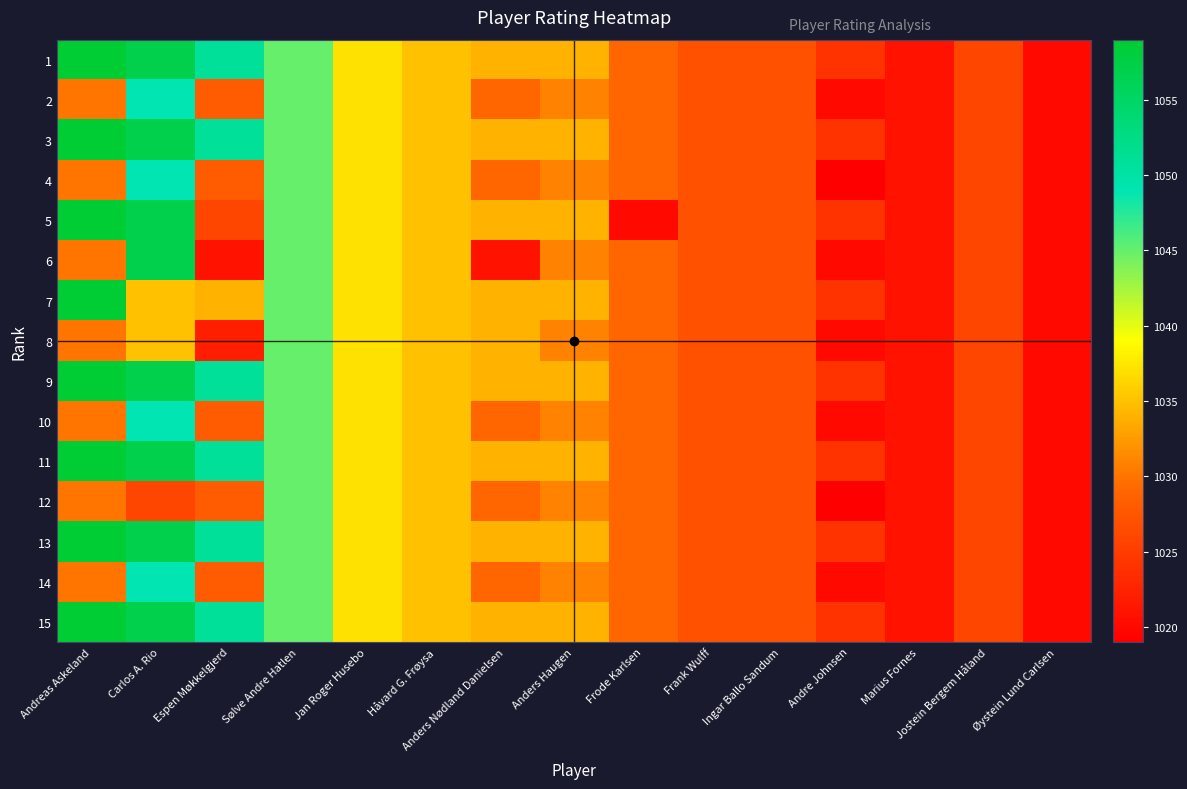

Reading left to right, extract all data points from this chart.

1: Andreas Askeland=1059	Carlos A. Rio=1057	Espen Møkkelgjerd=1051	Sølve Andre Hatlen=1045	Jan Roger Husebo=1037	Håvard G. Frøysa=1035	Anders Nødland Danielsen=1034	Anders Haugen=1034	Frode Karlsen=1029	Frank Wulff=1027	Ingar Ballo Sandum=1027	Andre Johnsen=1024	Marius Fornes=1021	Jostein Bergem Håland=1026	Øystein Lund Carlsen=1020
2: Andreas Askeland=1030	Carlos A. Rio=1049	Espen Møkkelgjerd=1028	Sølve Andre Hatlen=1045	Jan Roger Husebo=1037	Håvard G. Frøysa=1035	Anders Nødland Danielsen=1029	Anders Haugen=1031	Frode Karlsen=1029	Frank Wulff=1027	Ingar Ballo Sandum=1027	Andre Johnsen=1020	Marius Fornes=1021	Jostein Bergem Håland=1026	Øystein Lund Carlsen=1020
3: Andreas Askeland=1059	Carlos A. Rio=1057	Espen Møkkelgjerd=1051	Sølve Andre Hatlen=1045	Jan Roger Husebo=1037	Håvard G. Frøysa=1035	Anders Nødland Danielsen=1034	Anders Haugen=1034	Frode Karlsen=1029	Frank Wulff=1027	Ingar Ballo Sandum=1027	Andre Johnsen=1024	Marius Fornes=1021	Jostein Bergem Håland=1026	Øystein Lund Carlsen=1020
4: Andreas Askeland=1030	Carlos A. Rio=1049	Espen Møkkelgjerd=1028	Sølve Andre Hatlen=1045	Jan Roger Husebo=1037	Håvard G. Frøysa=1035	Anders Nødland Danielsen=1029	Anders Haugen=1031	Frode Karlsen=1029	Frank Wulff=1027	Ingar Ballo Sandum=1027	Andre Johnsen=1019	Marius Fornes=1021	Jostein Bergem Håland=1026	Øystein Lund Carlsen=1020
5: Andreas Askeland=1059	Carlos A. Rio=1057	Espen Møkkelgjerd=1026	Sølve Andre Hatlen=1045	Jan Roger Husebo=1037	Håvard G. Frøysa=1035	Anders Nødland Danielsen=1034	Anders Haugen=1034	Frode Karlsen=1020	Frank Wulff=1027	Ingar Ballo Sandum=1027	Andre Johnsen=1024	Marius Fornes=1021	Jostein Bergem Håland=1026	Øystein Lund Carlsen=1020
6: Andreas Askeland=1030	Carlos A. Rio=1057	Espen Møkkelgjerd=1021	Sølve Andre Hatlen=1045	Jan Roger Husebo=1037	Håvard G. Frøysa=1035	Anders Nødland Danielsen=1021	Anders Haugen=1031	Frode Karlsen=1029	Frank Wulff=1027	Ingar Ballo Sandum=1027	Andre Johnsen=1020	Marius Fornes=1021	Jostein Bergem Håland=1026	Øystein Lund Carlsen=1020
7: Andreas Askeland=1059	Carlos A. Rio=1035	Espen Møkkelgjerd=1034	Sølve Andre Hatlen=1045	Jan Roger Husebo=1037	Håvard G. Frøysa=1035	Anders Nødland Danielsen=1034	Anders Haugen=1034	Frode Karlsen=1029	Frank Wulff=1027	Ingar Ballo Sandum=1027	Andre Johnsen=1024	Marius Fornes=1021	Jostein Bergem Håland=1026	Øystein Lund Carlsen=1020
8: Andreas Askeland=1030	Carlos A. Rio=1035	Espen Møkkelgjerd=1022	Sølve Andre Hatlen=1045	Jan Roger Husebo=1037	Håvard G. Frøysa=1035	Anders Nødland Danielsen=1034	Anders Haugen=1031	Frode Karlsen=1029	Frank Wulff=1027	Ingar Ballo Sandum=1027	Andre Johnsen=1020	Marius Fornes=1021	Jostein Bergem Håland=1026	Øystein Lund Carlsen=1020
9: Andreas Askeland=1059	Carlos A. Rio=1057	Espen Møkkelgjerd=1051	Sølve Andre Hatlen=1045	Jan Roger Husebo=1037	Håvard G. Frøysa=1035	Anders Nødland Danielsen=1034	Anders Haugen=1034	Frode Karlsen=1029	Frank Wulff=1027	Ingar Ballo Sandum=1027	Andre Johnsen=1024	Marius Fornes=1021	Jostein Bergem Håland=1026	Øystein Lund Carlsen=1020
10: Andreas Askeland=1030	Carlos A. Rio=1049	Espen Møkkelgjerd=1028	Sølve Andre Hatlen=1045	Jan Roger Husebo=1037	Håvard G. Frøysa=1035	Anders Nødland Danielsen=1029	Anders Haugen=1031	Frode Karlsen=1029	Frank Wulff=1027	Ingar Ballo Sandum=1027	Andre Johnsen=1020	Marius Fornes=1021	Jostein Bergem Håland=1026	Øystein Lund Carlsen=1020
11: Andreas Askeland=1059	Carlos A. Rio=1057	Espen Møkkelgjerd=1051	Sølve Andre Hatlen=1045	Jan Roger Husebo=1037	Håvard G. Frøysa=1035	Anders Nødland Danielsen=1034	Anders Haugen=1034	Frode Karlsen=1029	Frank Wulff=1027	Ingar Ballo Sandum=1027	Andre Johnsen=1024	Marius Fornes=1021	Jostein Bergem Håland=1026	Øystein Lund Carlsen=1020
12: Andreas Askeland=1030	Carlos A. Rio=1026	Espen Møkkelgjerd=1028	Sølve Andre Hatlen=1045	Jan Roger Husebo=1037	Håvard G. Frøysa=1035	Anders Nødland Danielsen=1029	Anders Haugen=1031	Frode Karlsen=1029	Frank Wulff=1027	Ingar Ballo Sandum=1027	Andre Johnsen=1019	Marius Fornes=1021	Jostein Bergem Håland=1026	Øystein Lund Carlsen=1020
13: Andreas Askeland=1059	Carlos A. Rio=1057	Espen Møkkelgjerd=1051	Sølve Andre Hatlen=1045	Jan Roger Husebo=1037	Håvard G. Frøysa=1035	Anders Nødland Danielsen=1034	Anders Haugen=1034	Frode Karlsen=1029	Frank Wulff=1027	Ingar Ballo Sandum=1027	Andre Johnsen=1024	Marius Fornes=1021	Jostein Bergem Håland=1026	Øystein Lund Carlsen=1020
14: Andreas Askeland=1030	Carlos A. Rio=1049	Espen Møkkelgjerd=1028	Sølve Andre Hatlen=1045	Jan Roger Husebo=1037	Håvard G. Frøysa=1035	Anders Nødland Danielsen=1029	Anders Haugen=1031	Frode Karlsen=1029	Frank Wulff=1027	Ingar Ballo Sandum=1027	Andre Johnsen=1020	Marius Fornes=1021	Jostein Bergem Håland=1026	Øystein Lund Carlsen=1020
15: Andreas Askeland=1059	Carlos A. Rio=1057	Espen Møkkelgjerd=1051	Sølve Andre Hatlen=1045	Jan Roger Husebo=1037	Håvard G. Frøysa=1035	Anders Nødland Danielsen=1034	Anders Haugen=1034	Frode Karlsen=1029	Frank Wulff=1027	Ingar Ballo Sandum=1027	Andre Johnsen=1024	Marius Fornes=1021	Jostein Bergem Håland=1026	Øystein Lund Carlsen=1020